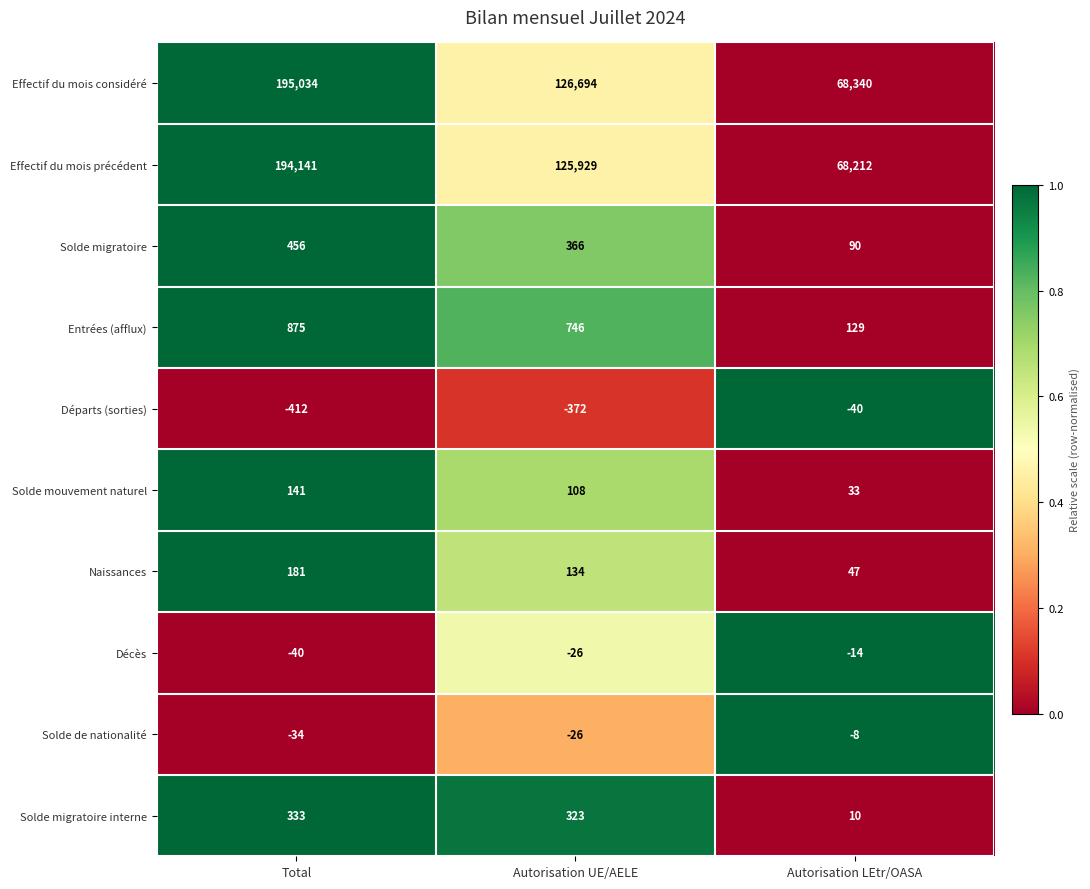

How many data points in Décès are less than -26?

1